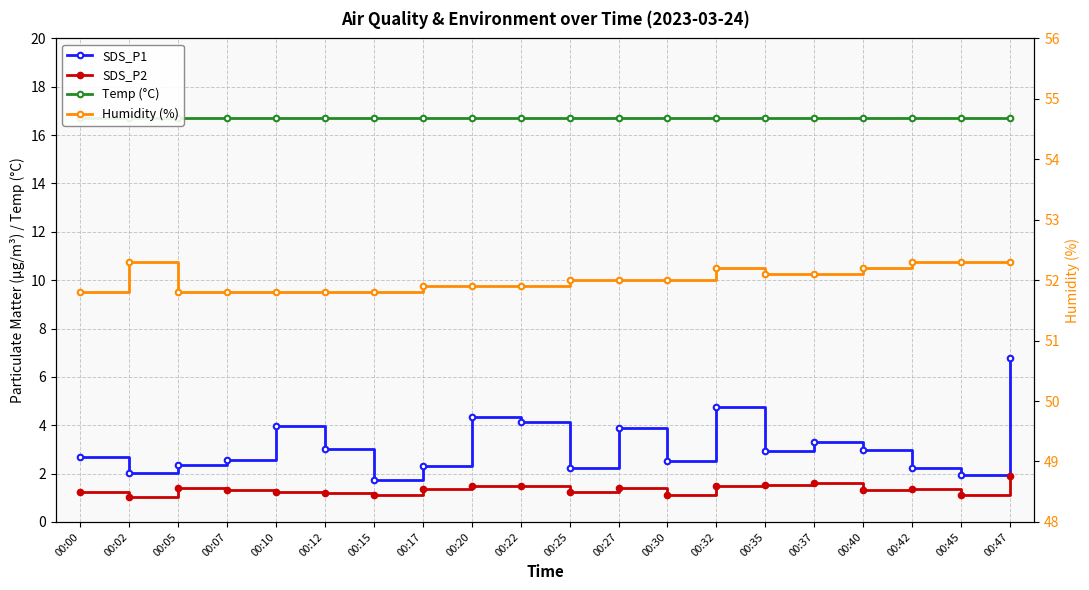

Between 00:05 and 00:12, which is larger?

00:12